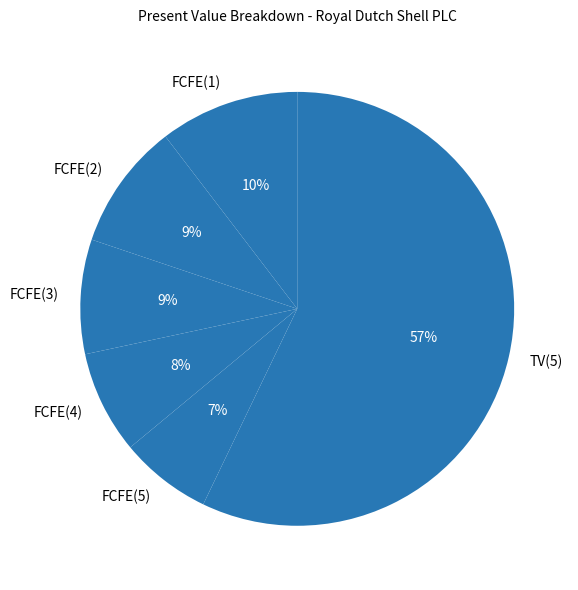

Is there a majority slice in this chart?

Yes